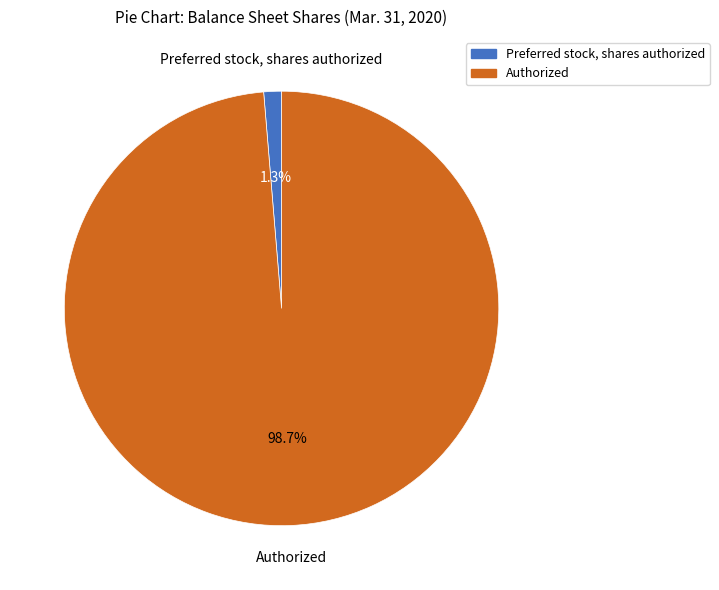

Between Authorized and Preferred stock, shares authorized, which is larger?

Authorized